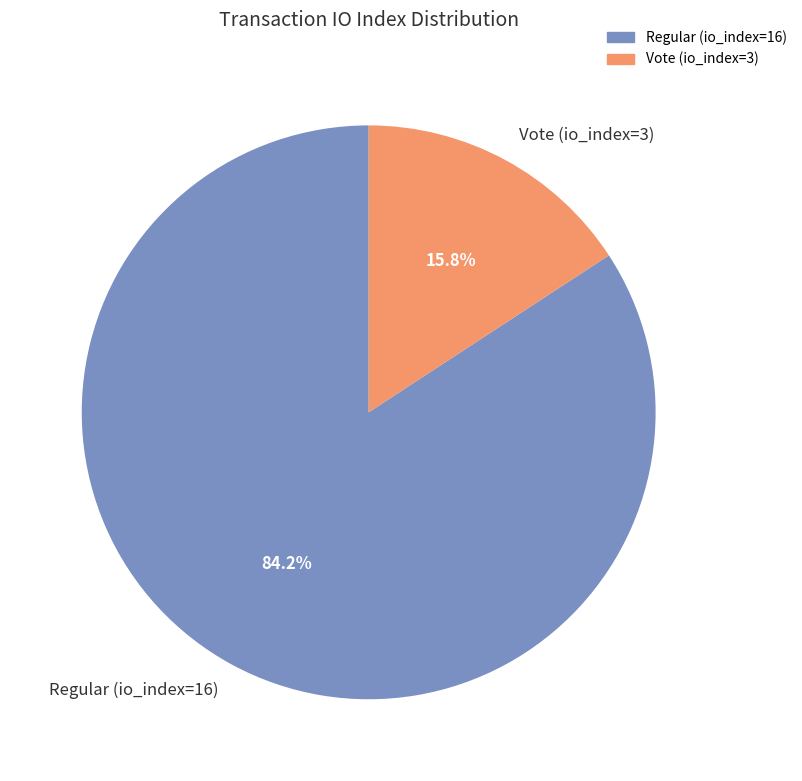

Approximately how many times larger is the value at Regular (io_index=16) compared to Vote (io_index=3)?

5.3